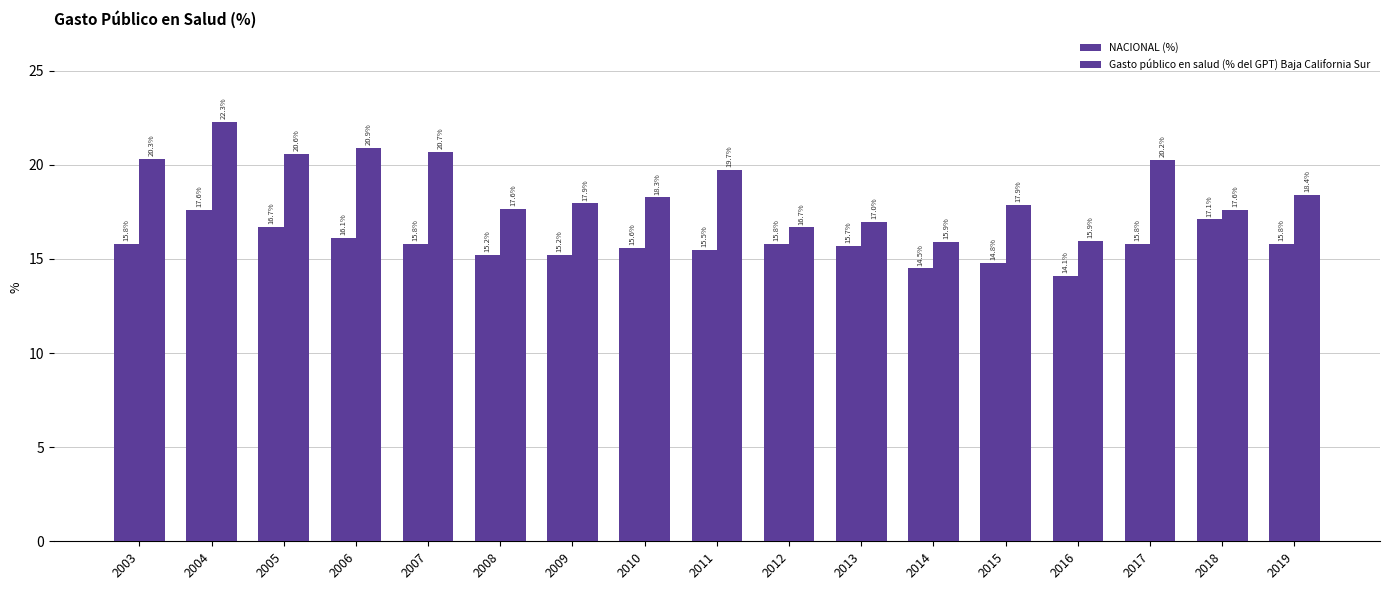

How many distinct data groups are displayed?

2